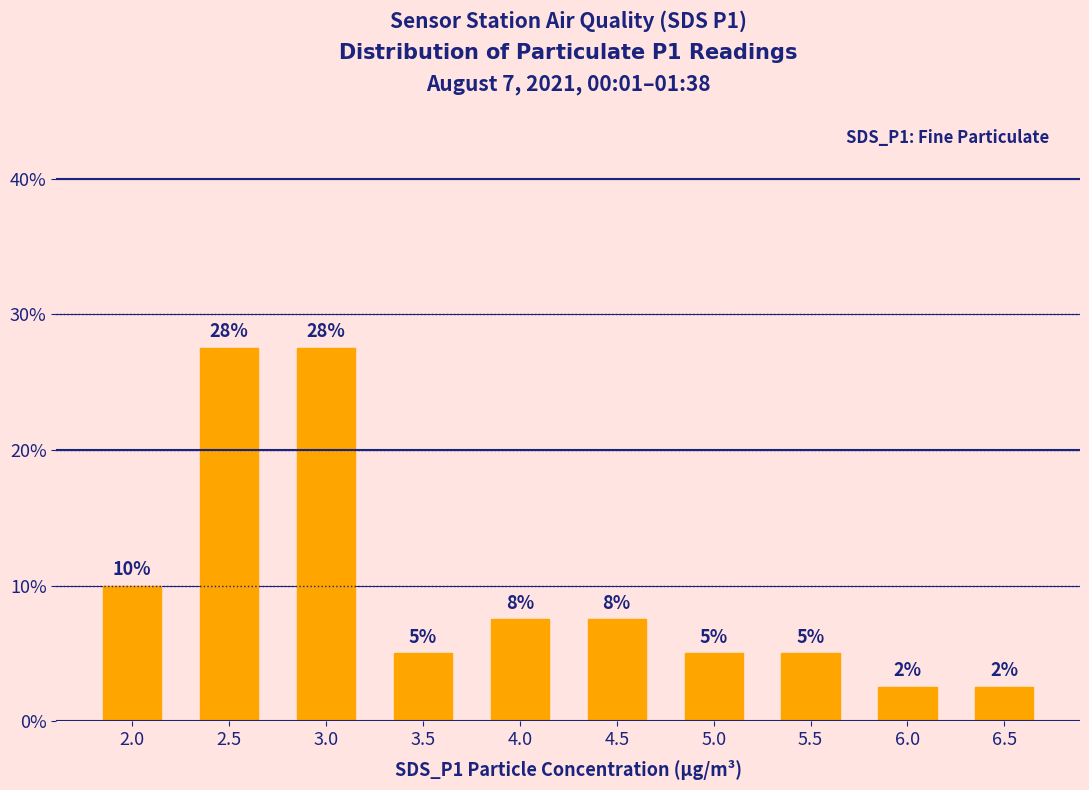

What is the greatest value displayed?

27.5